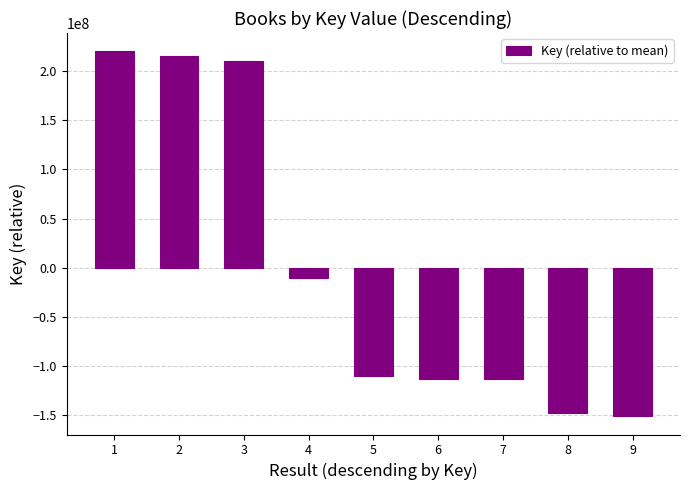

What is the difference between the values at 6 and 9?

38015728.0